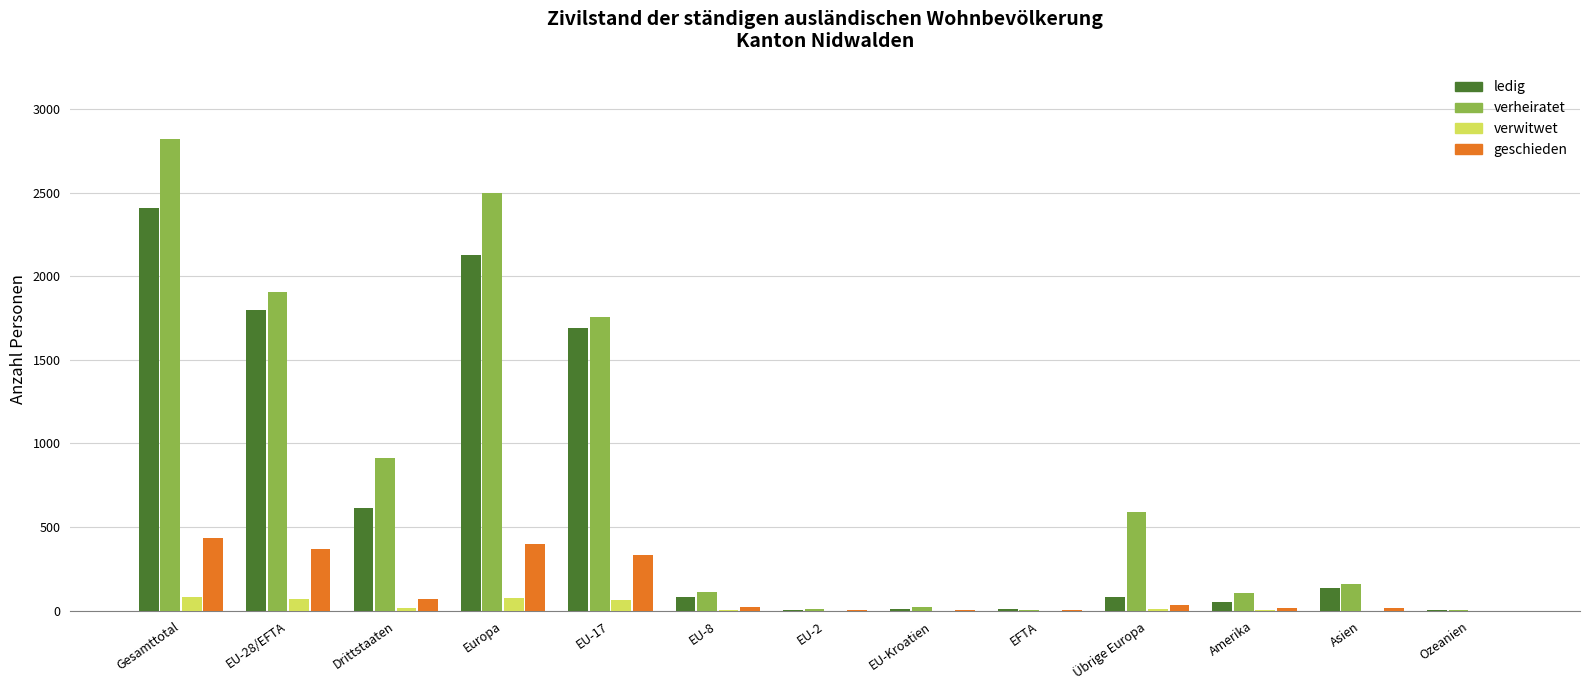

Which series changed the most between Gesamttotal and EU-2?

verheiratet